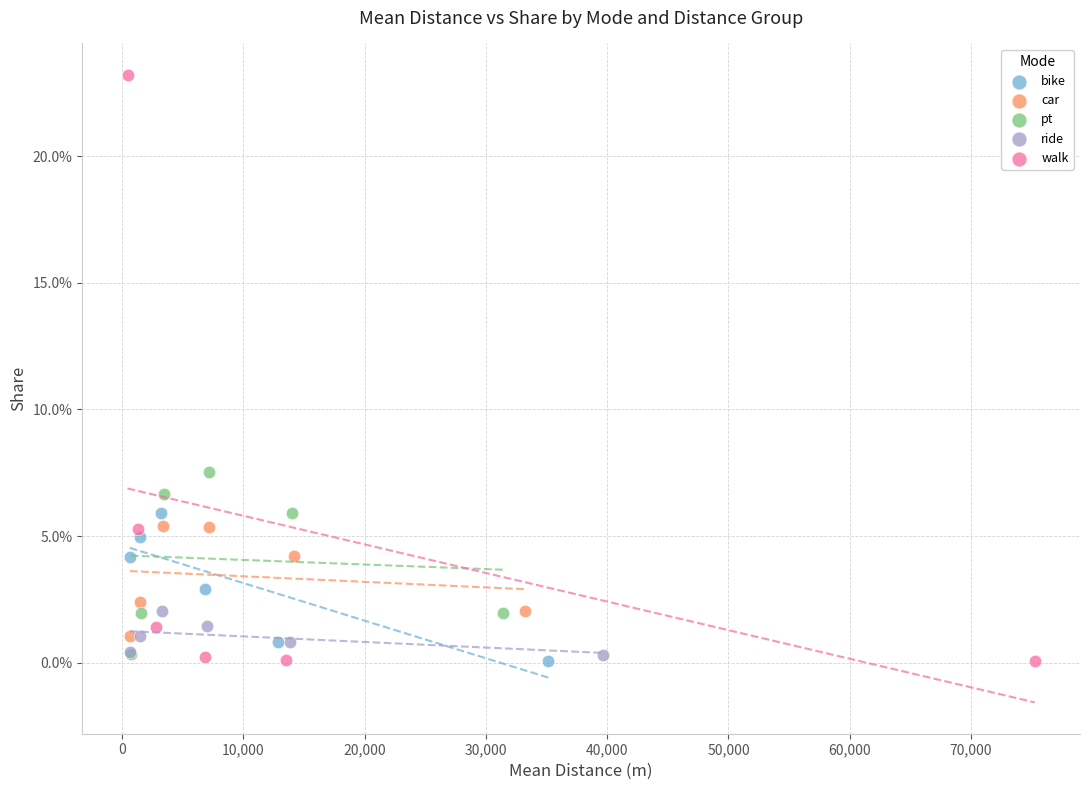

What are all the series names shown in the legend?

bike, car, pt, ride, walk